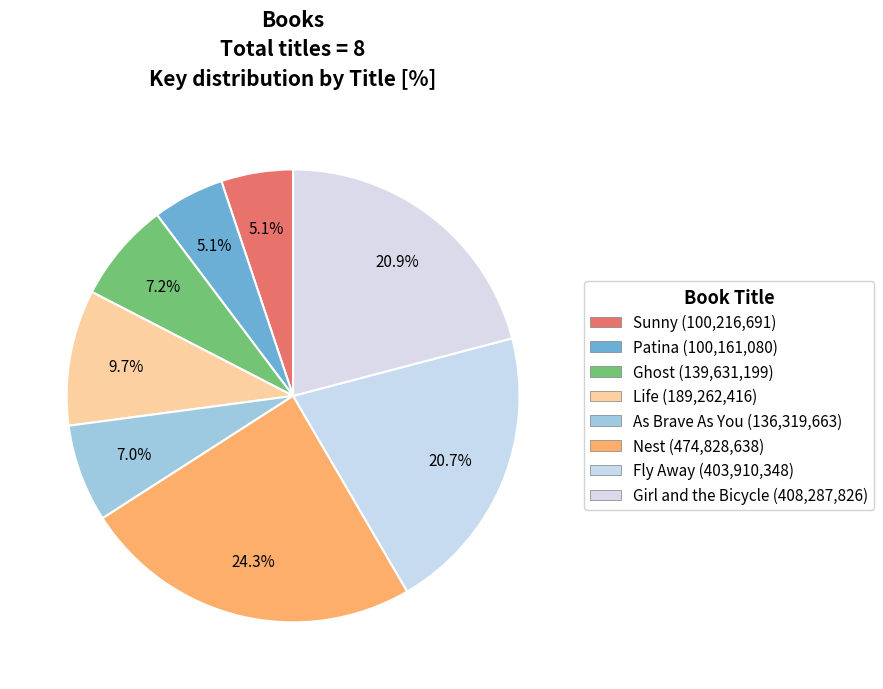

How many slices are in this pie chart?

8